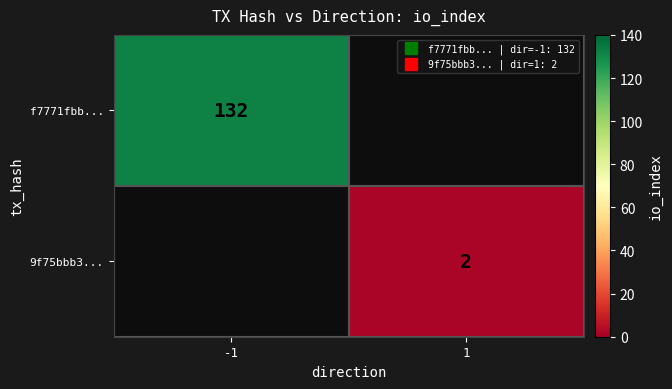

What is the minimum value shown in the chart?

2.0